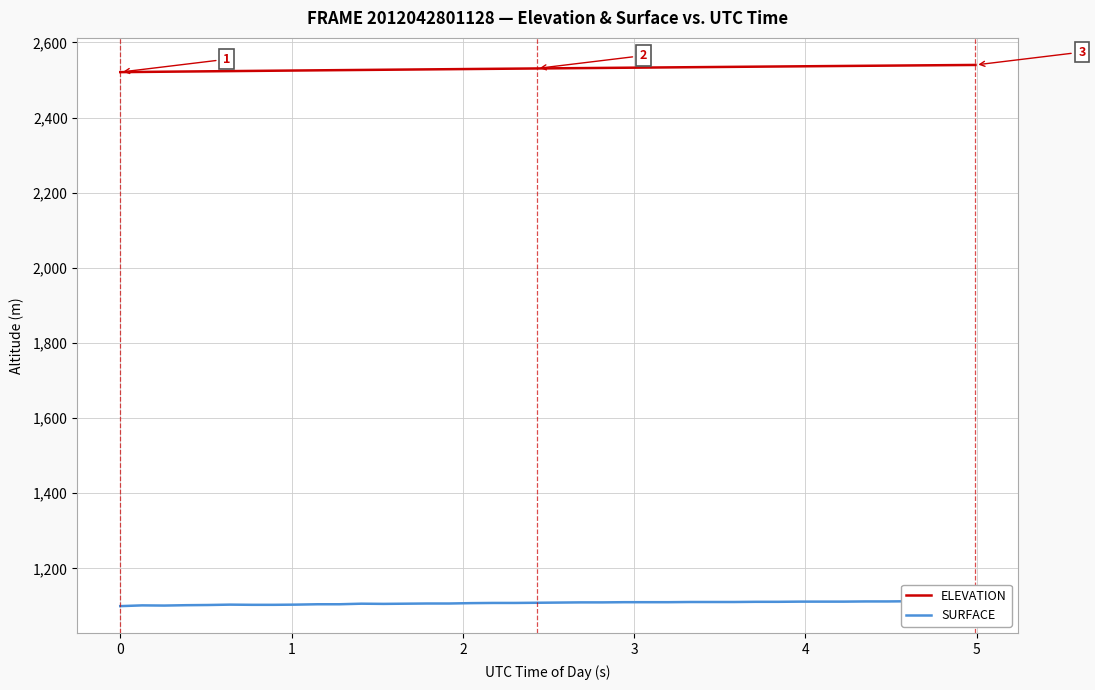

List the series in order of their overall mean, highest first.

ELEVATION, SURFACE